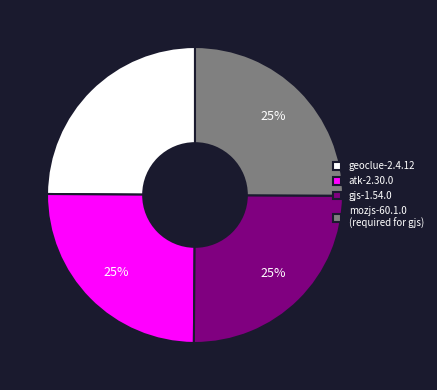

Is mozjs-60.1.0 (required for gjs) the majority of the pie?

No